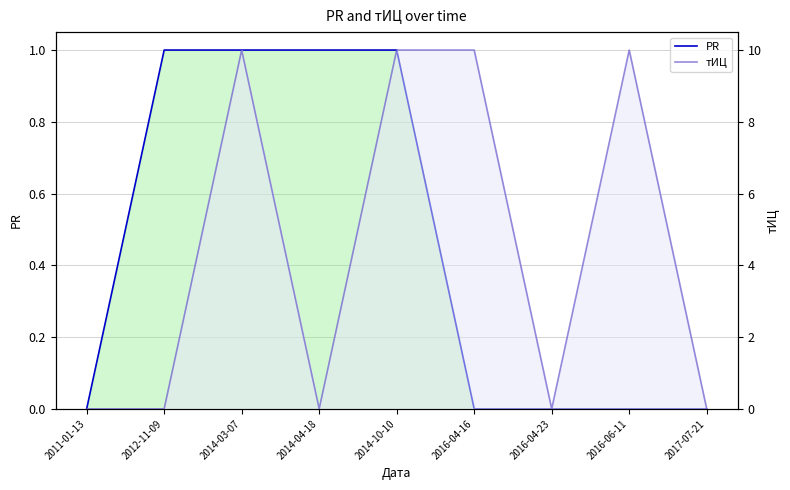

At 2012-11-09, list the series in order from largest to smallest.

PR, тИЦ